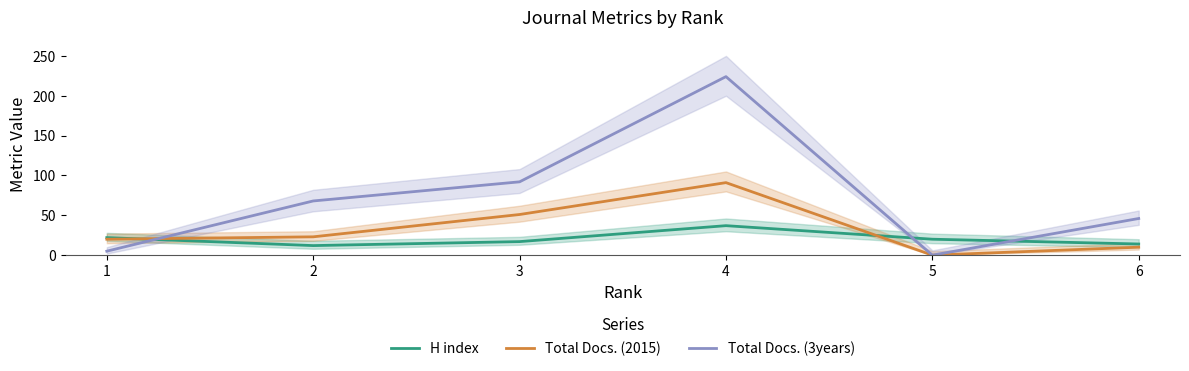

What is the sum of all H index values?

122